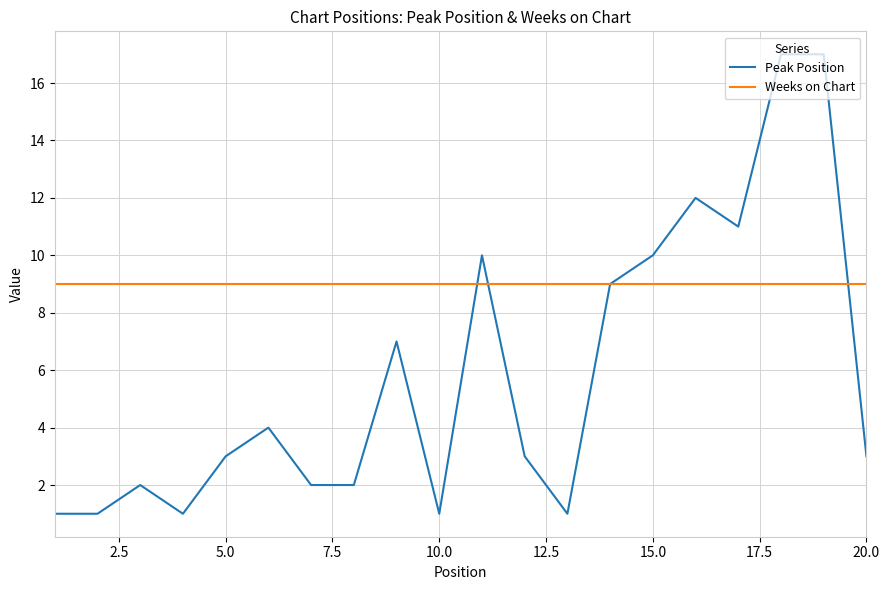

After their last crossing, which series has the higher values: Peak Position or Weeks on Chart?

Weeks on Chart